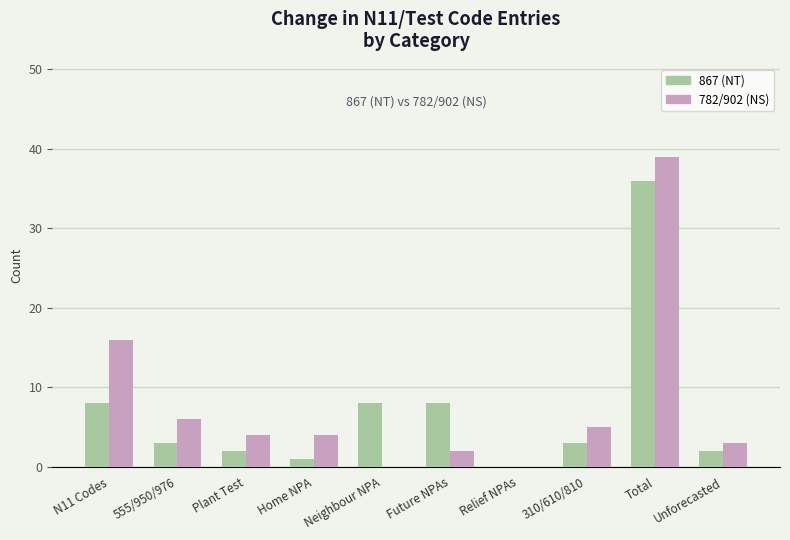

Which series has the widest spread of values?

782/902 (NS)